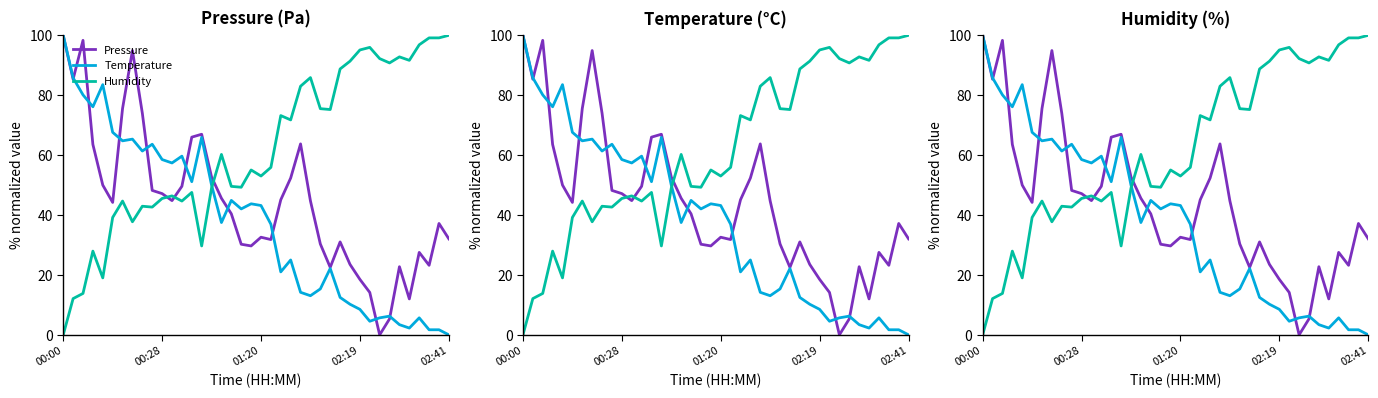

What is the average value of the Humidity series?

61.6